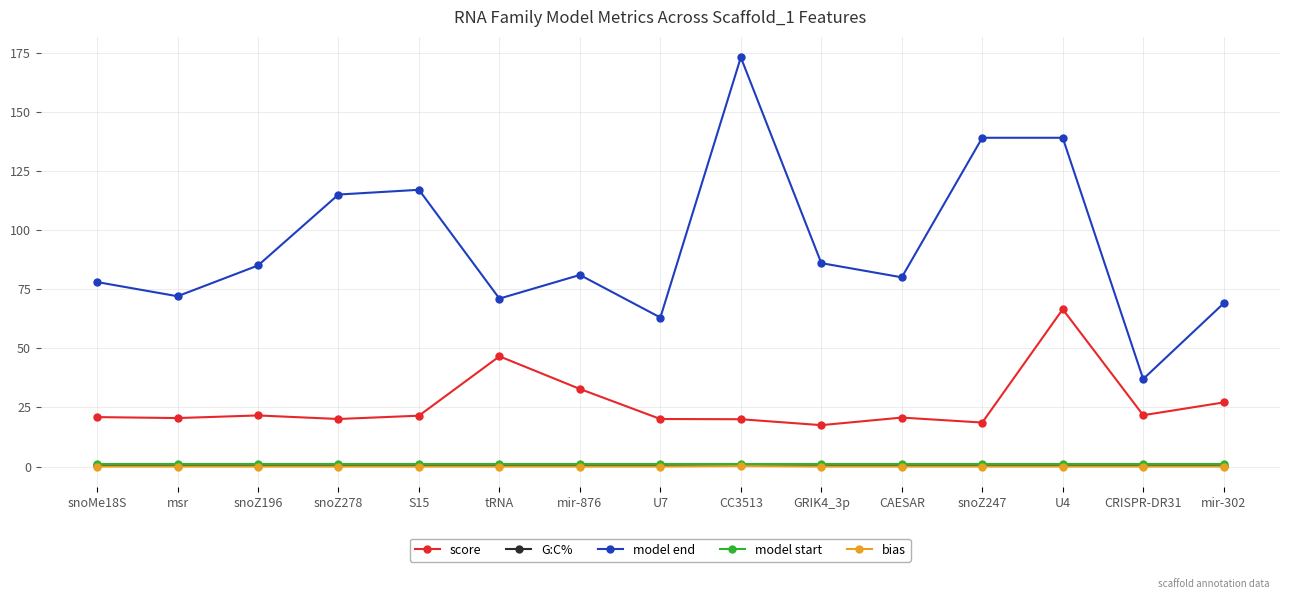

What is the label of the 3rd point from the right?

U4